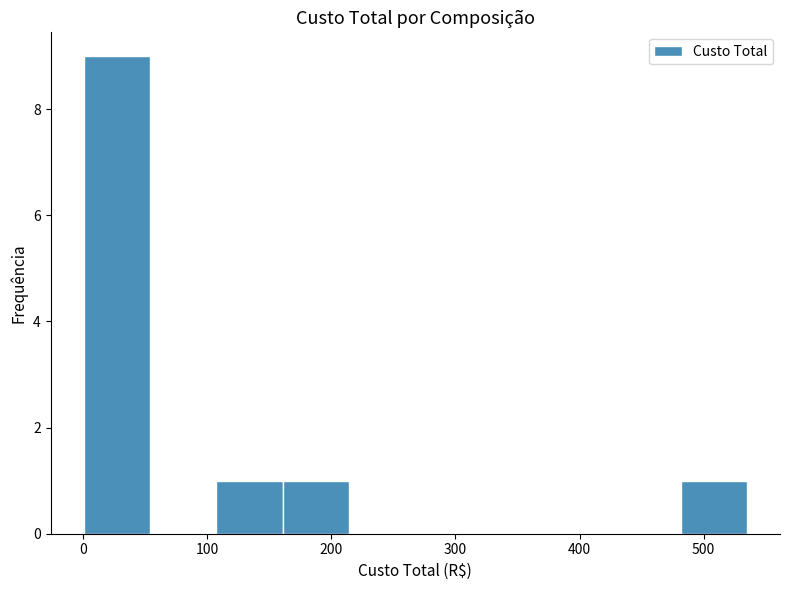

Reading left to right, transcribe this chart: for each bar, give the range it covers on the x-axis and its height. Neither the bar edges nor the heights are printed on the chart, so give them approximately, as read against the axes.

0 to 50: 9
50 to 110: 0
110 to 160: 1
160 to 210: 1
210 to 270: 0
270 to 320: 0
320 to 370: 0
370 to 430: 0
430 to 480: 0
480 to 530: 1